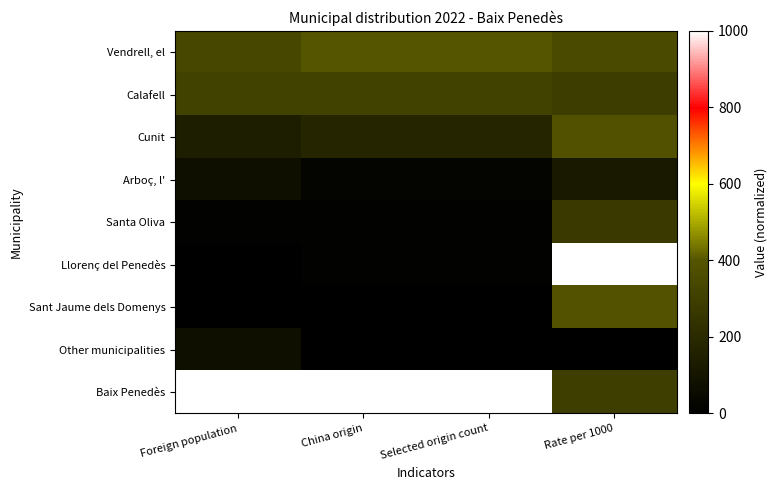

At which category does the chart reach its peak across all series?

Rate per 1000